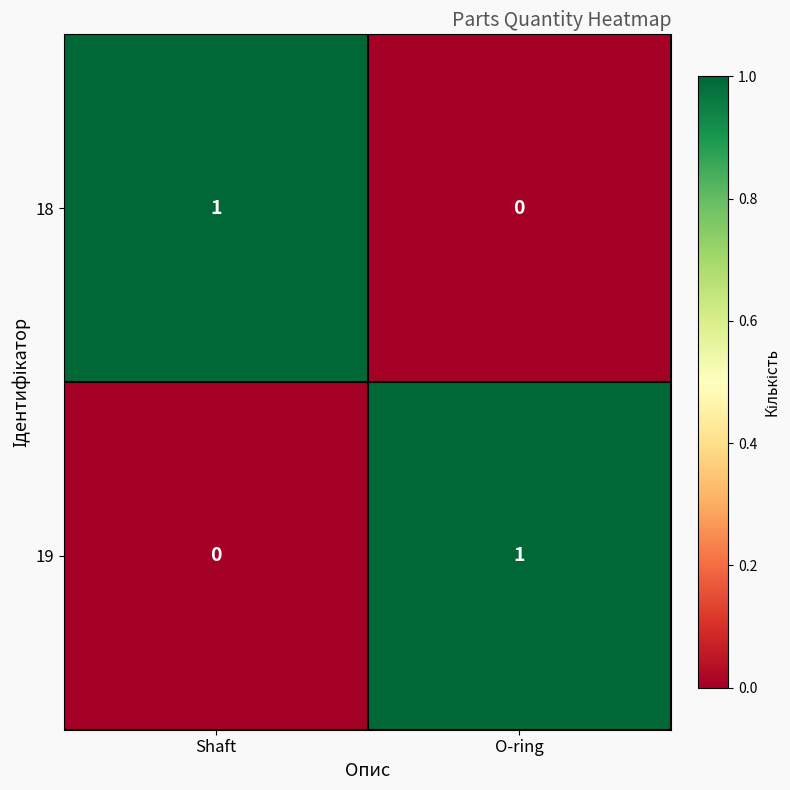

Where is 18 nearest to the value 0?

O-ring